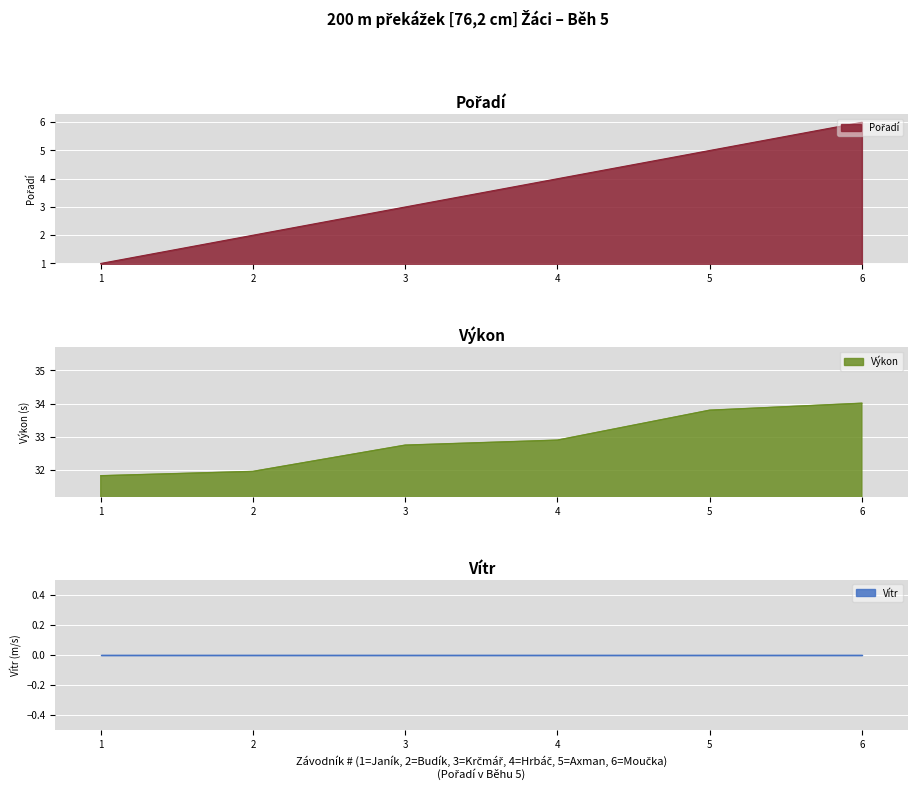

What is the lowest value of the Výkon series?

31.8